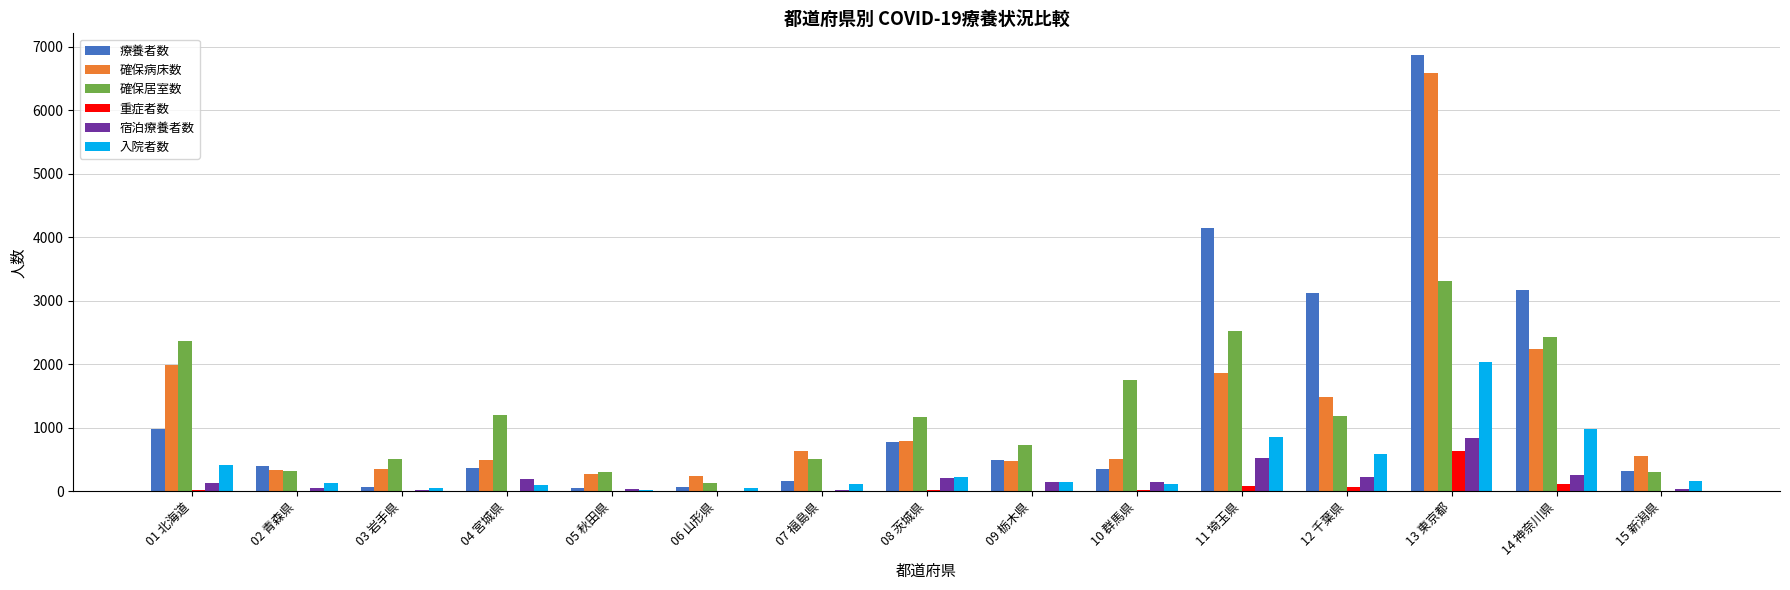

Where is 確保居室数 nearest to the value 1722?

10 群馬県